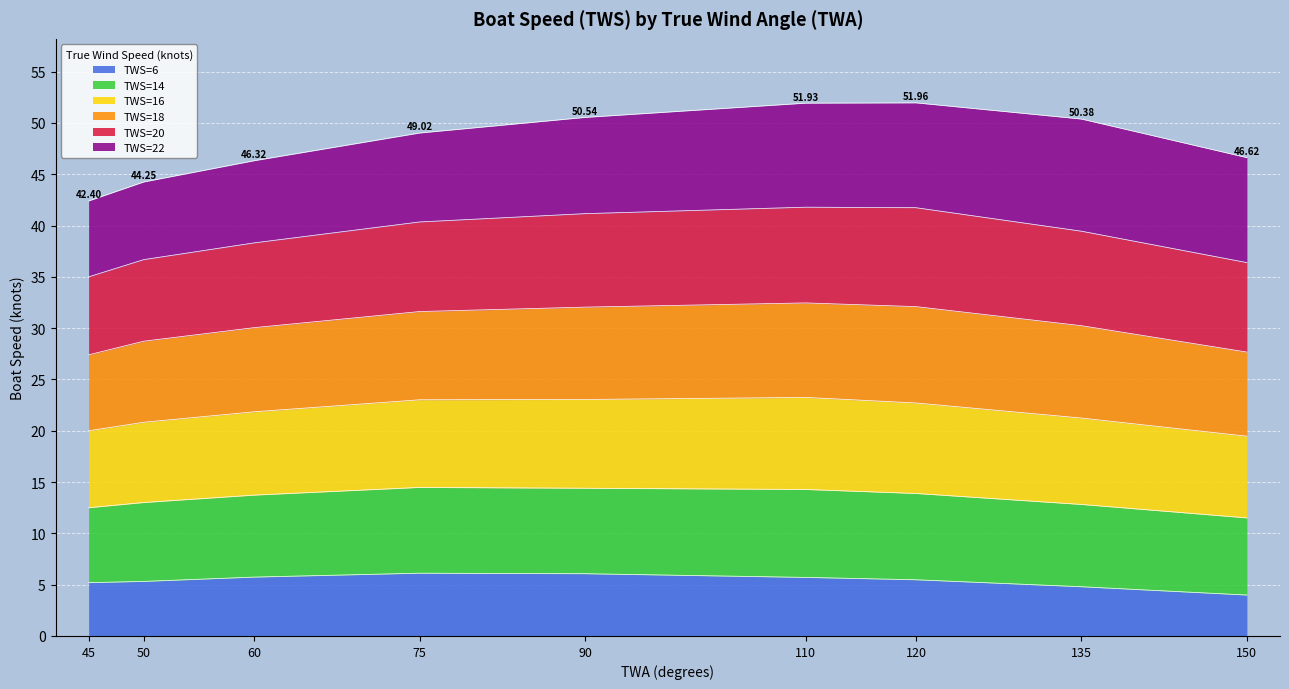

Which category has the highest value across all series?

120